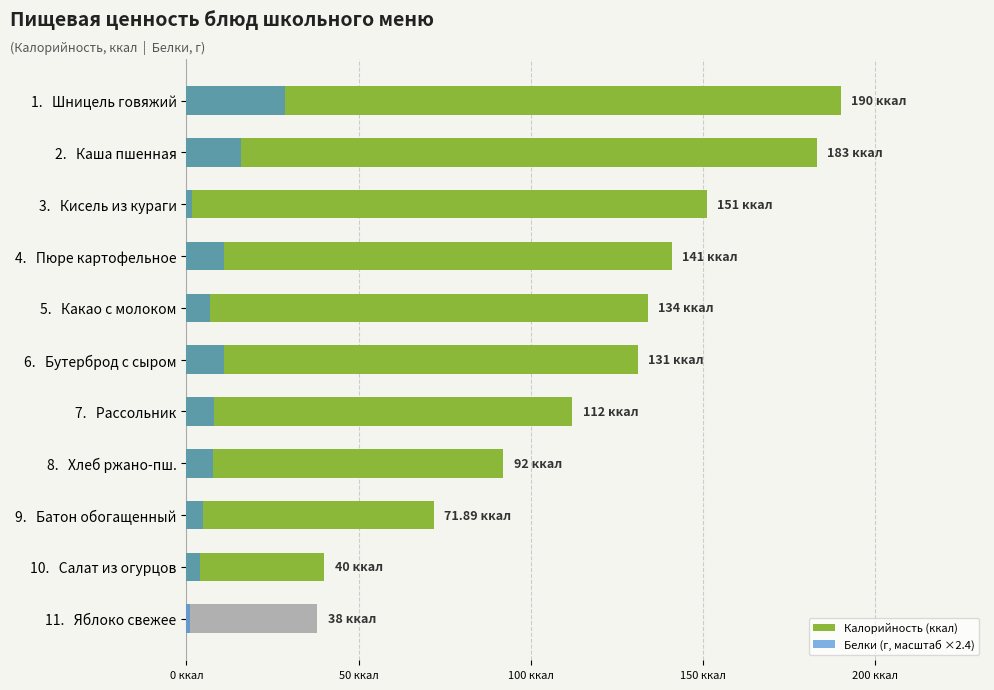

Count the number of categories in the chart.

11